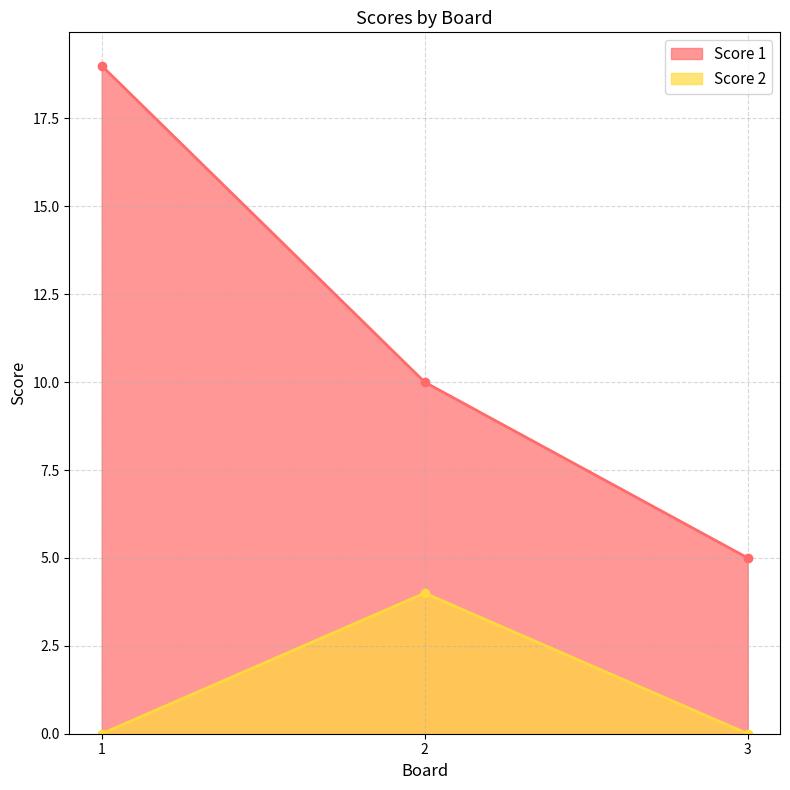

What is the value of the Score 1 point at the 3rd from the left?

5